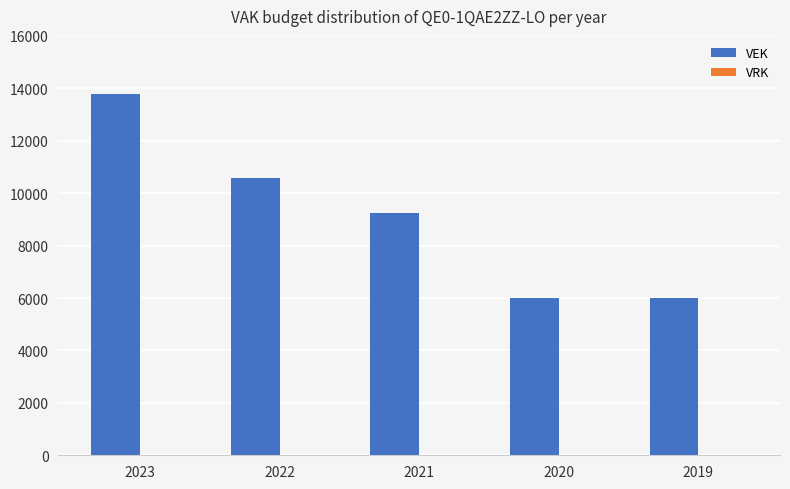

What is the smallest value displayed?

5990